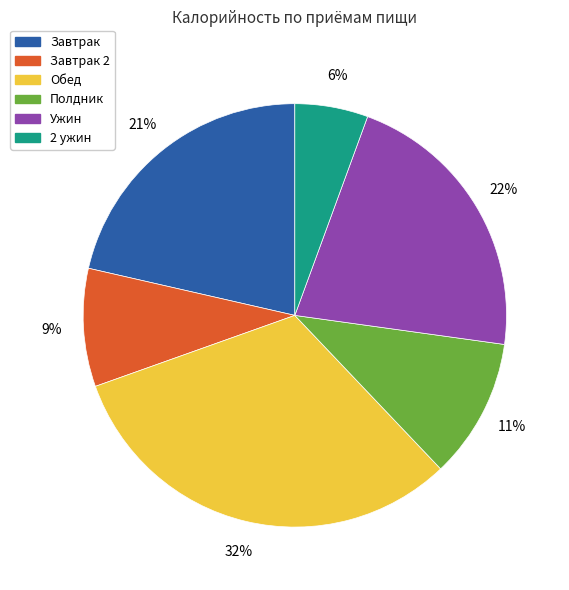

To the nearest percent, what is the difference between the Завтрак and Завтрак 2 slice percentages?

12%